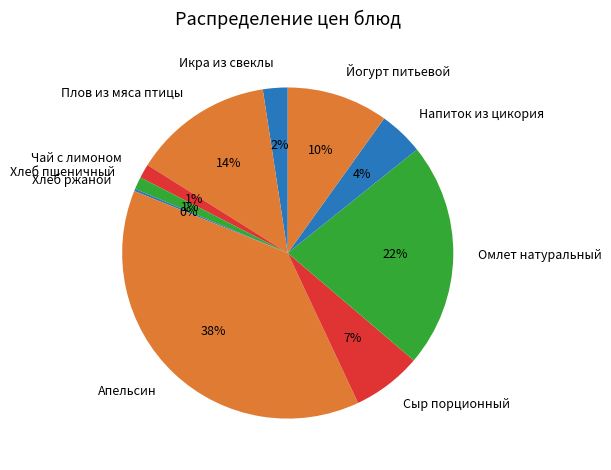

What percentage is the Чай с лимоном slice, to the nearest percent?

1%